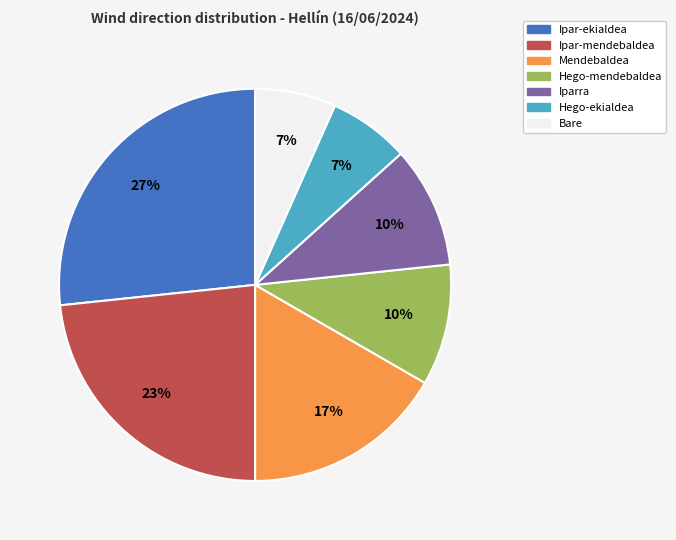

To the nearest percent, what is the difference between the Hego-ekialdea and Mendebaldea slice percentages?

10%